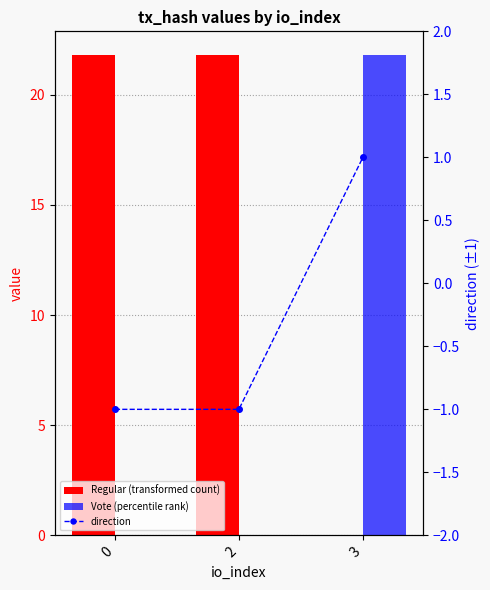

Is the value of Regular (transformed count) at 0 greater than the value of direction at 2?

Yes